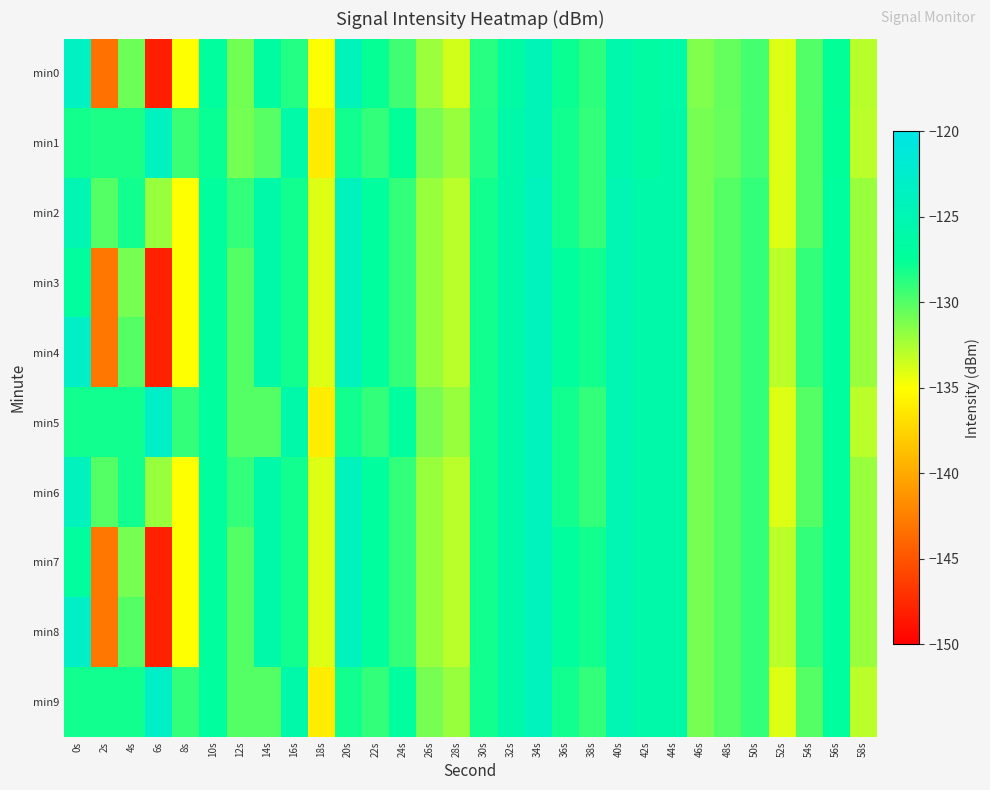

Reading left to right, transcribe all the data shown in this chart.

min0: 0s=-123.5	2s=-143.3	4s=-130.7	6s=-148.1	8s=-135.0	10s=-127.0	12s=-130.9	14s=-126.7	16s=-128.5	18s=-134.9	20s=-124.4	22s=-127.7	24s=-129.4	26s=-132.1	28s=-133.7	30s=-128.6	32s=-126.5	34s=-124.4	36s=-127.8	38s=-128.8	40s=-125.7	42s=-126.5	44s=-126.1	46s=-131.3	48s=-130.4	50s=-129.5	52s=-133.9	54s=-129.9	56s=-127.6	58s=-132.9
min1: 0s=-128.1	2s=-128.3	4s=-128.4	6s=-123.7	8s=-129.2	10s=-127.8	12s=-130.9	14s=-130.1	16s=-126.0	18s=-136.1	20s=-128.0	22s=-129.0	24s=-127.5	26s=-131.0	28s=-132.0	30s=-128.5	32s=-126.0	34s=-124.5	36s=-128.0	38s=-129.0	40s=-125.5	42s=-126.5	44s=-126.0	46s=-131.0	48s=-130.5	50s=-129.5	52s=-134.0	54s=-130.0	56s=-127.5	58s=-133.0
min2: 0s=-125.0	2s=-130.0	4s=-128.0	6s=-132.0	8s=-135.0	10s=-127.0	12s=-129.0	14s=-126.0	16s=-128.0	18s=-134.0	20s=-124.0	22s=-127.0	24s=-129.0	26s=-132.0	28s=-133.0	30s=-128.0	32s=-126.0	34s=-124.0	36s=-128.0	38s=-129.0	40s=-125.0	42s=-126.0	44s=-126.0	46s=-131.0	48s=-130.0	50s=-129.0	52s=-134.0	54s=-130.0	56s=-127.0	58s=-132.0
min3: 0s=-127.0	2s=-143.0	4s=-131.0	6s=-148.0	8s=-135.0	10s=-127.0	12s=-130.0	14s=-126.0	16s=-128.0	18s=-134.0	20s=-124.0	22s=-127.0	24s=-129.0	26s=-132.0	28s=-133.0	30s=-128.0	32s=-126.0	34s=-124.0	36s=-127.0	38s=-128.0	40s=-125.0	42s=-126.0	44s=-126.0	46s=-131.0	48s=-130.0	50s=-129.0	52s=-133.0	54s=-129.0	56s=-127.0	58s=-132.0
min4: 0s=-123.0	2s=-143.0	4s=-130.0	6s=-148.0	8s=-135.0	10s=-127.0	12s=-130.0	14s=-126.0	16s=-128.0	18s=-134.0	20s=-124.0	22s=-127.0	24s=-129.0	26s=-132.0	28s=-133.0	30s=-128.0	32s=-126.0	34s=-124.0	36s=-127.0	38s=-128.0	40s=-125.0	42s=-126.0	44s=-126.0	46s=-131.0	48s=-130.0	50s=-129.0	52s=-133.0	54s=-129.0	56s=-127.0	58s=-132.0
min5: 0s=-128.0	2s=-128.0	4s=-128.0	6s=-123.0	8s=-129.0	10s=-127.0	12s=-130.0	14s=-130.0	16s=-126.0	18s=-136.0	20s=-128.0	22s=-129.0	24s=-127.0	26s=-131.0	28s=-132.0	30s=-128.0	32s=-126.0	34s=-124.0	36s=-128.0	38s=-129.0	40s=-125.0	42s=-126.0	44s=-126.0	46s=-131.0	48s=-130.0	50s=-129.0	52s=-134.0	54s=-130.0	56s=-127.0	58s=-133.0
min6: 0s=-124.0	2s=-130.0	4s=-128.0	6s=-132.0	8s=-135.0	10s=-127.0	12s=-129.0	14s=-126.0	16s=-128.0	18s=-134.0	20s=-124.0	22s=-127.0	24s=-129.0	26s=-132.0	28s=-133.0	30s=-128.0	32s=-126.0	34s=-124.0	36s=-128.0	38s=-129.0	40s=-125.0	42s=-126.0	44s=-126.0	46s=-131.0	48s=-130.0	50s=-129.0	52s=-134.0	54s=-130.0	56s=-127.0	58s=-132.0
min7: 0s=-127.0	2s=-143.0	4s=-131.0	6s=-148.0	8s=-135.0	10s=-127.0	12s=-130.0	14s=-126.0	16s=-128.0	18s=-134.0	20s=-124.0	22s=-127.0	24s=-129.0	26s=-132.0	28s=-133.0	30s=-128.0	32s=-126.0	34s=-124.0	36s=-127.0	38s=-128.0	40s=-125.0	42s=-126.0	44s=-126.0	46s=-131.0	48s=-130.0	50s=-129.0	52s=-133.0	54s=-129.0	56s=-127.0	58s=-132.0
min8: 0s=-123.0	2s=-143.0	4s=-130.0	6s=-148.0	8s=-135.0	10s=-127.0	12s=-130.0	14s=-126.0	16s=-128.0	18s=-134.0	20s=-124.0	22s=-127.0	24s=-129.0	26s=-132.0	28s=-133.0	30s=-128.0	32s=-126.0	34s=-124.0	36s=-127.0	38s=-128.0	40s=-125.0	42s=-126.0	44s=-126.0	46s=-131.0	48s=-130.0	50s=-129.0	52s=-133.0	54s=-129.0	56s=-127.0	58s=-132.0
min9: 0s=-128.0	2s=-128.0	4s=-128.0	6s=-123.0	8s=-129.0	10s=-127.0	12s=-130.0	14s=-130.0	16s=-126.0	18s=-136.0	20s=-128.0	22s=-129.0	24s=-127.0	26s=-131.0	28s=-132.0	30s=-128.0	32s=-126.0	34s=-124.0	36s=-128.0	38s=-129.0	40s=-125.0	42s=-126.0	44s=-126.0	46s=-131.0	48s=-130.0	50s=-129.0	52s=-134.0	54s=-130.0	56s=-127.0	58s=-133.0